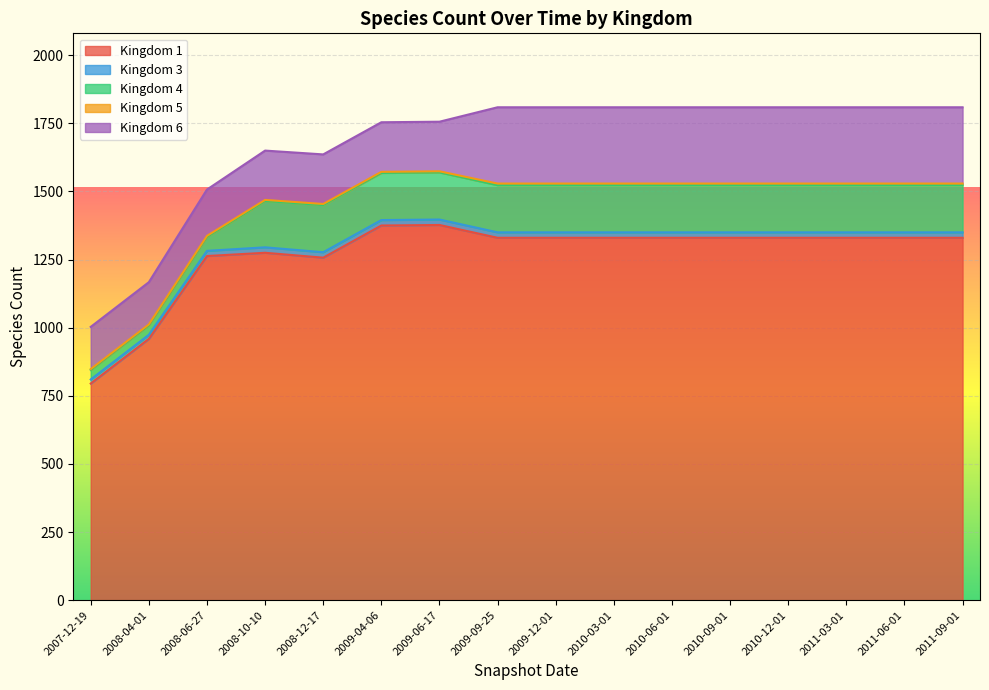

At which label does 6 reach its minimum?

2007-12-19